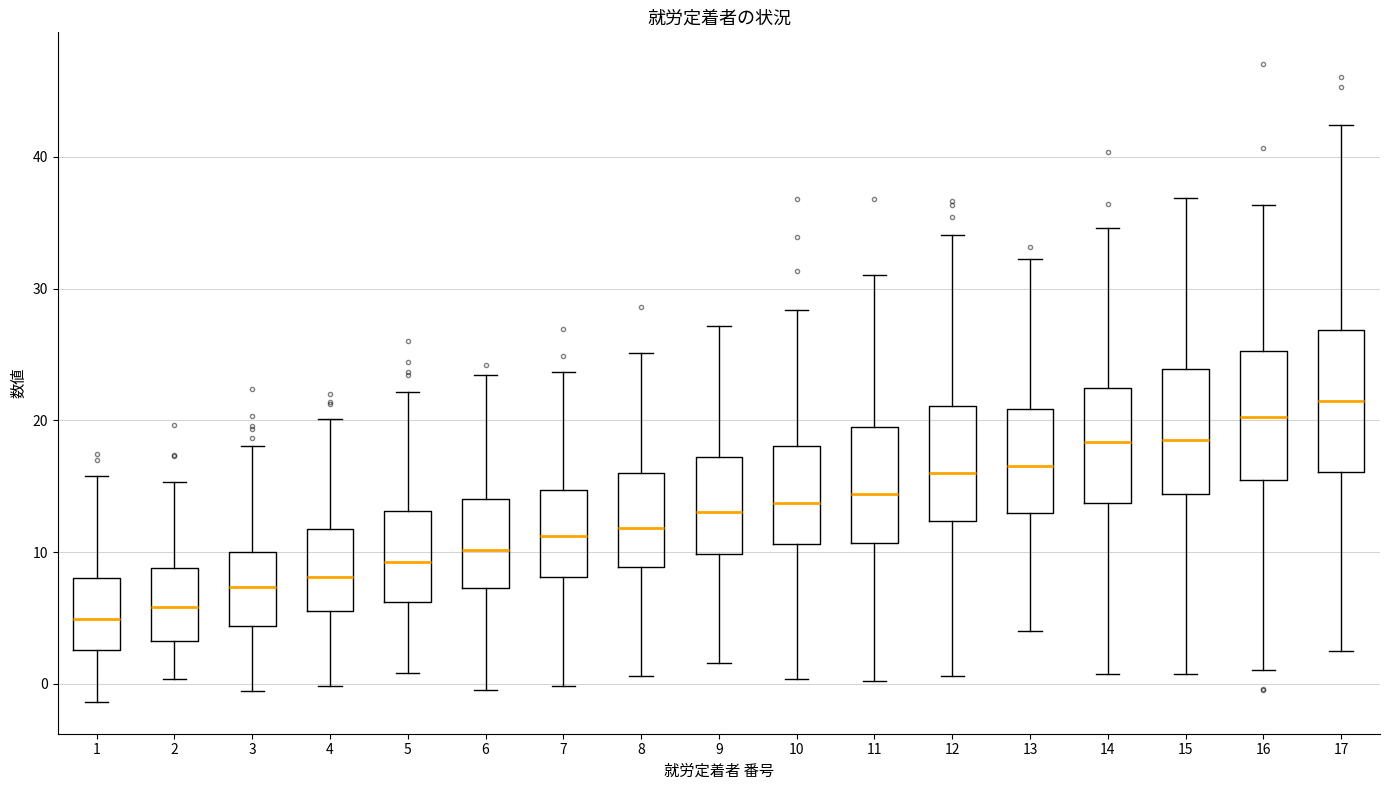

Reading left to right, read every box against the y-axis: the position of its median line, the range the box covers, and the ends of its whiskers. The values are not printed on the chart, so give them approximately, as read against the axis.

1: median 5, box 3 to 8, whiskers -1 to 16
2: median 6, box 3 to 9, whiskers 0 to 15
3: median 7, box 4 to 10, whiskers -1 to 18
4: median 8, box 6 to 12, whiskers 0 to 20
5: median 9, box 6 to 13, whiskers 1 to 22
6: median 10, box 7 to 14, whiskers 0 to 23
7: median 11, box 8 to 15, whiskers 0 to 24
8: median 12, box 9 to 16, whiskers 1 to 25
9: median 13, box 10 to 17, whiskers 2 to 27
10: median 14, box 11 to 18, whiskers 0 to 28
11: median 14, box 11 to 19, whiskers 0 to 31
12: median 16, box 12 to 21, whiskers 1 to 34
13: median 17, box 13 to 21, whiskers 4 to 32
14: median 18, box 14 to 22, whiskers 1 to 35
15: median 18, box 14 to 24, whiskers 1 to 37
16: median 20, box 15 to 25, whiskers 1 to 36
17: median 21, box 16 to 27, whiskers 3 to 42